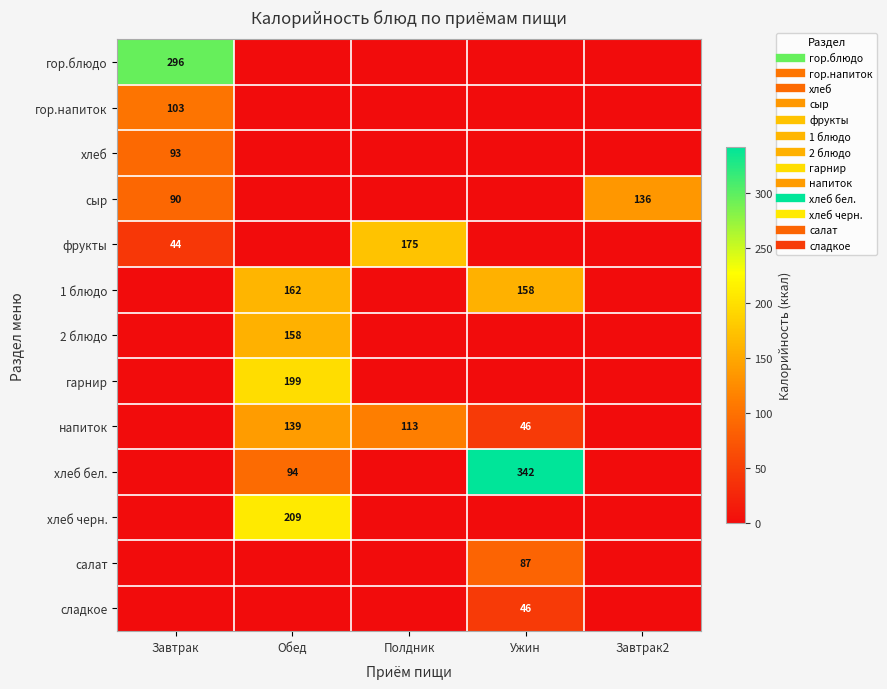

At which label does салат reach its minimum?

Завтрак